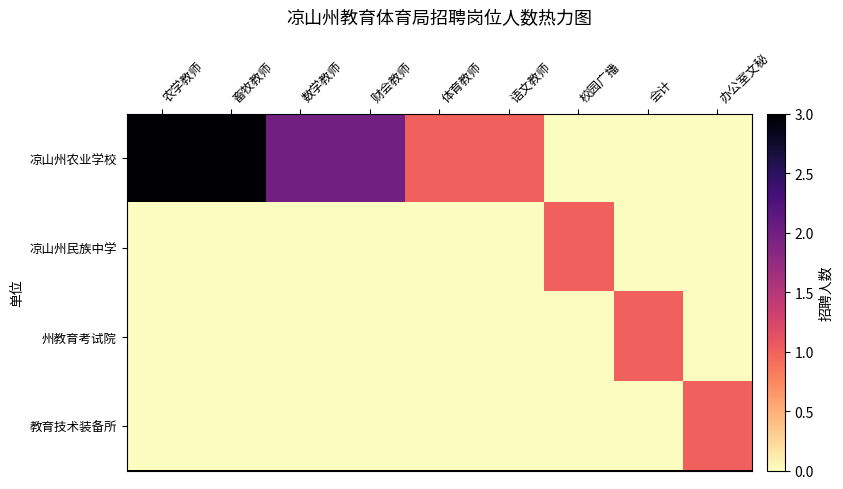

Rank the series by their maximum value, from lowest to highest.

凉山州民族中学, 州教育考试院, 教育技术装备所, 凉山州农业学校